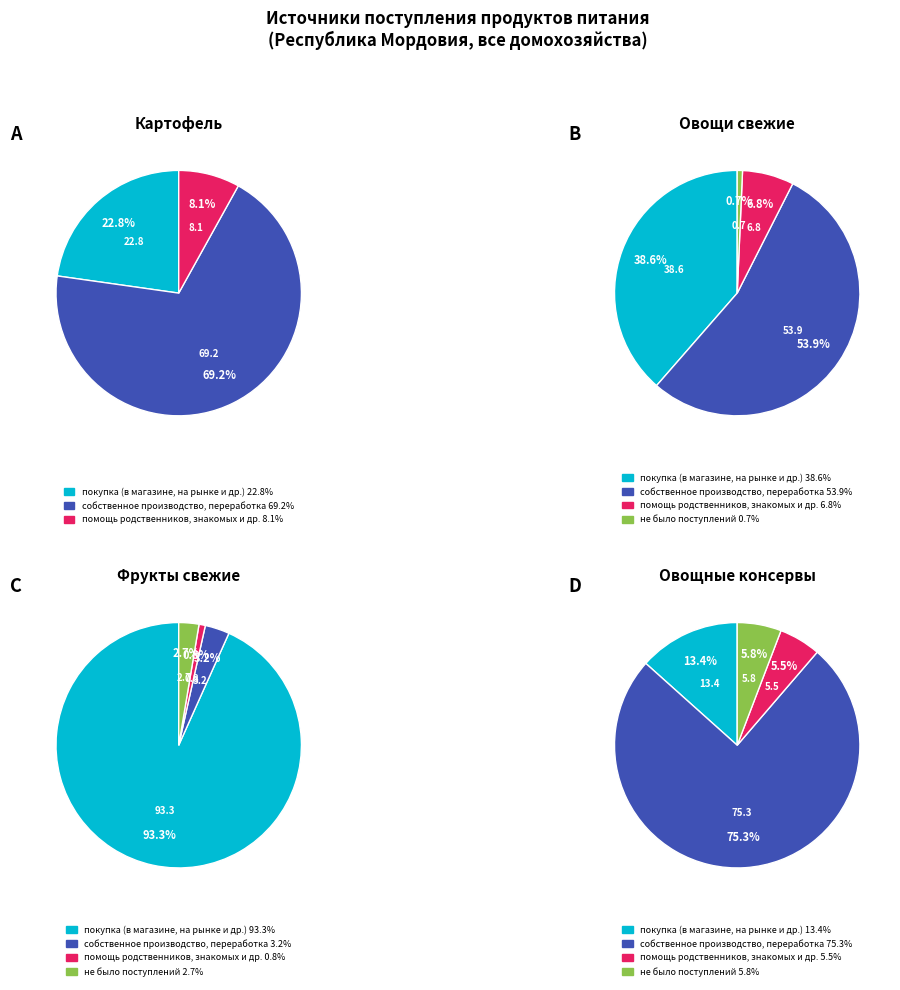

Count the number of slices in the pie.

4